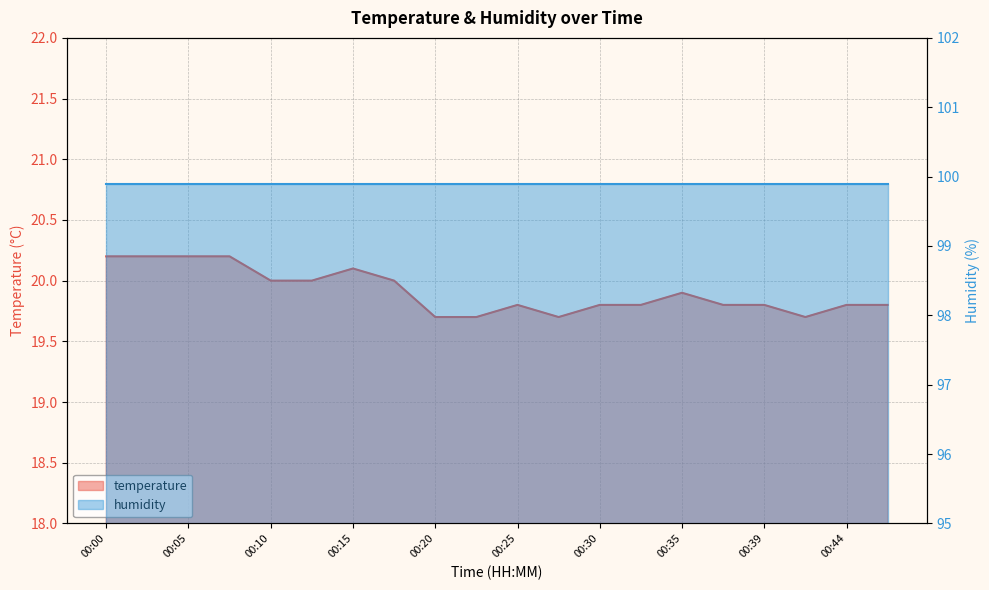

Rank the categories by value from highest to lowest.

00:00, 00:03, 00:05, 00:08, 00:15, 00:10, 00:12, 00:17, 00:35, 00:25, 00:30, 00:32, 00:37, 00:39, 00:44, 00:47, 00:20, 00:22, 00:27, 00:42